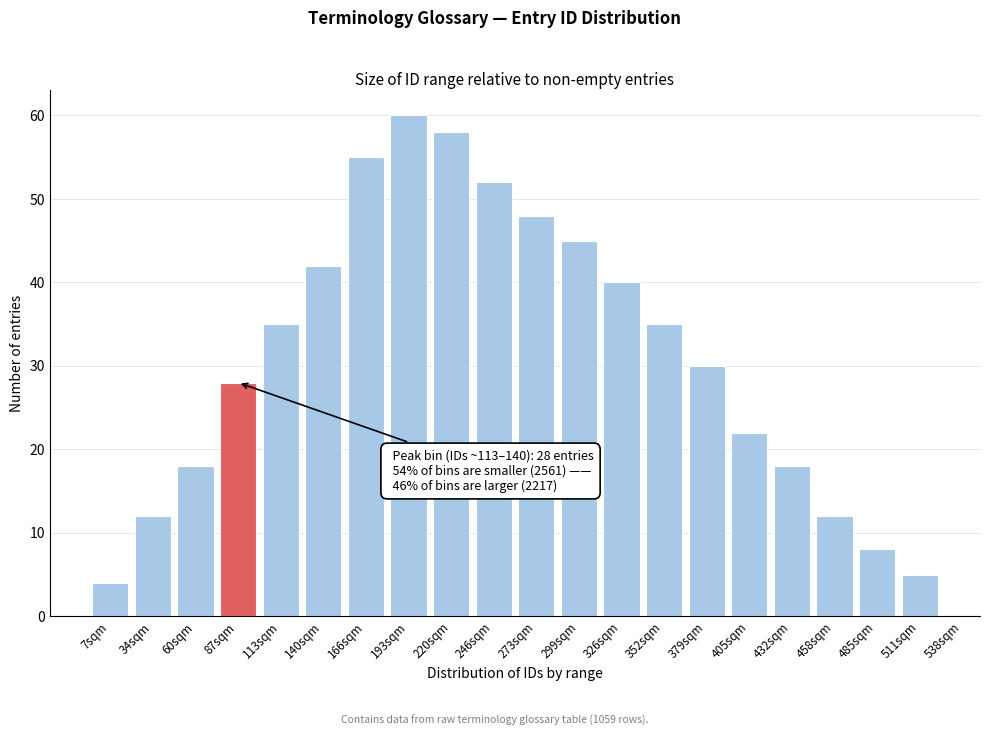

Reading left to right, list all the values displayed in this chart.

7sqm=4	34sqm=12	60sqm=18	87sqm=28	113sqm=35	140sqm=42	166sqm=55	193sqm=60	220sqm=58	246sqm=52	273sqm=48	299sqm=45	326sqm=40	352sqm=35	379sqm=30	405sqm=22	432sqm=18	458sqm=12	485sqm=8	511sqm=5